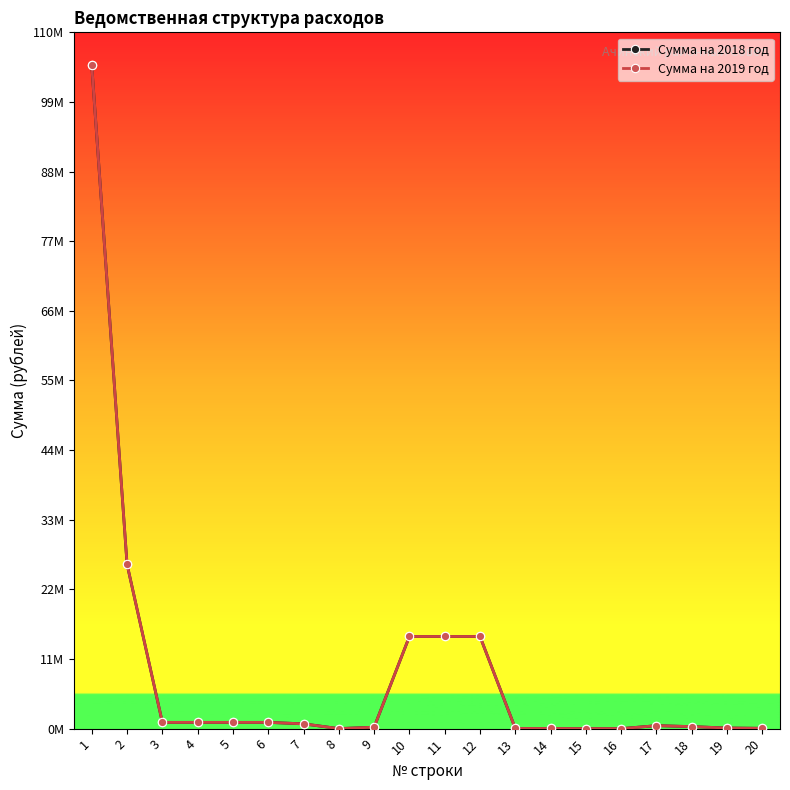

What is the total value across all series at 18?

640456